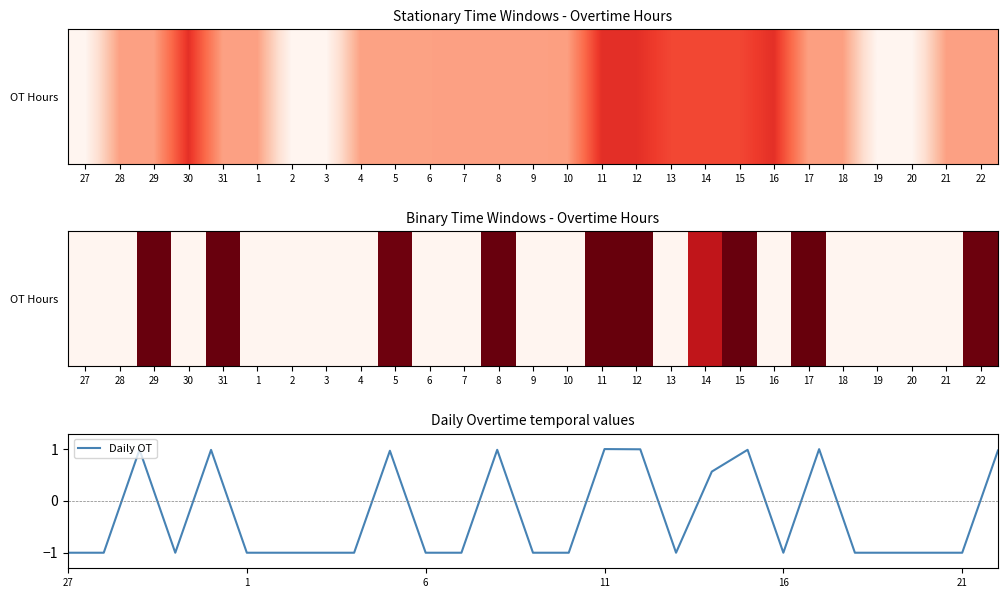

What is the minimum value shown in the chart?

-1.0